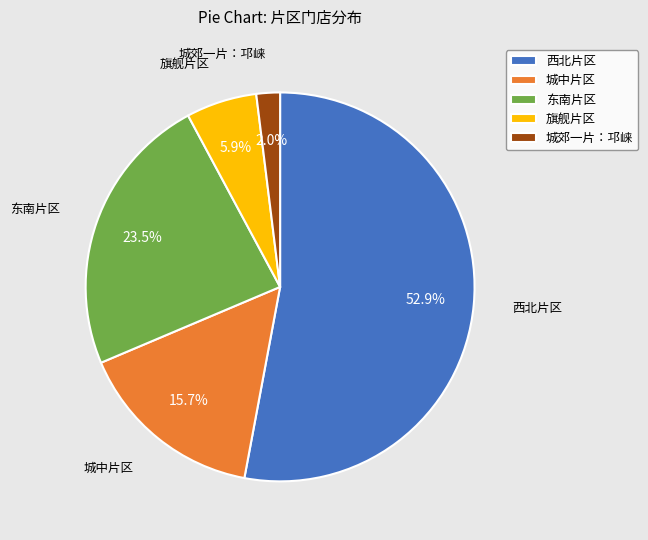

Which category has the biggest portion of the pie?

西北片区